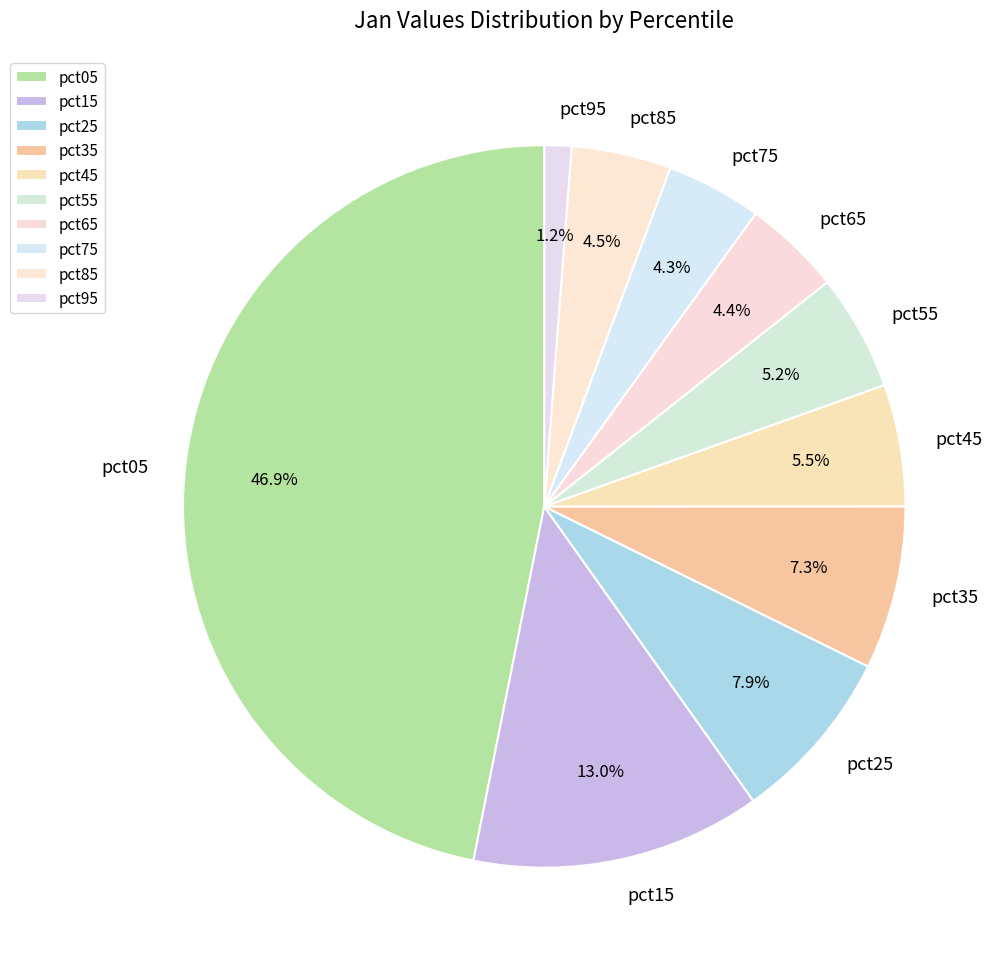

What is the largest slice in the pie chart?

pct05